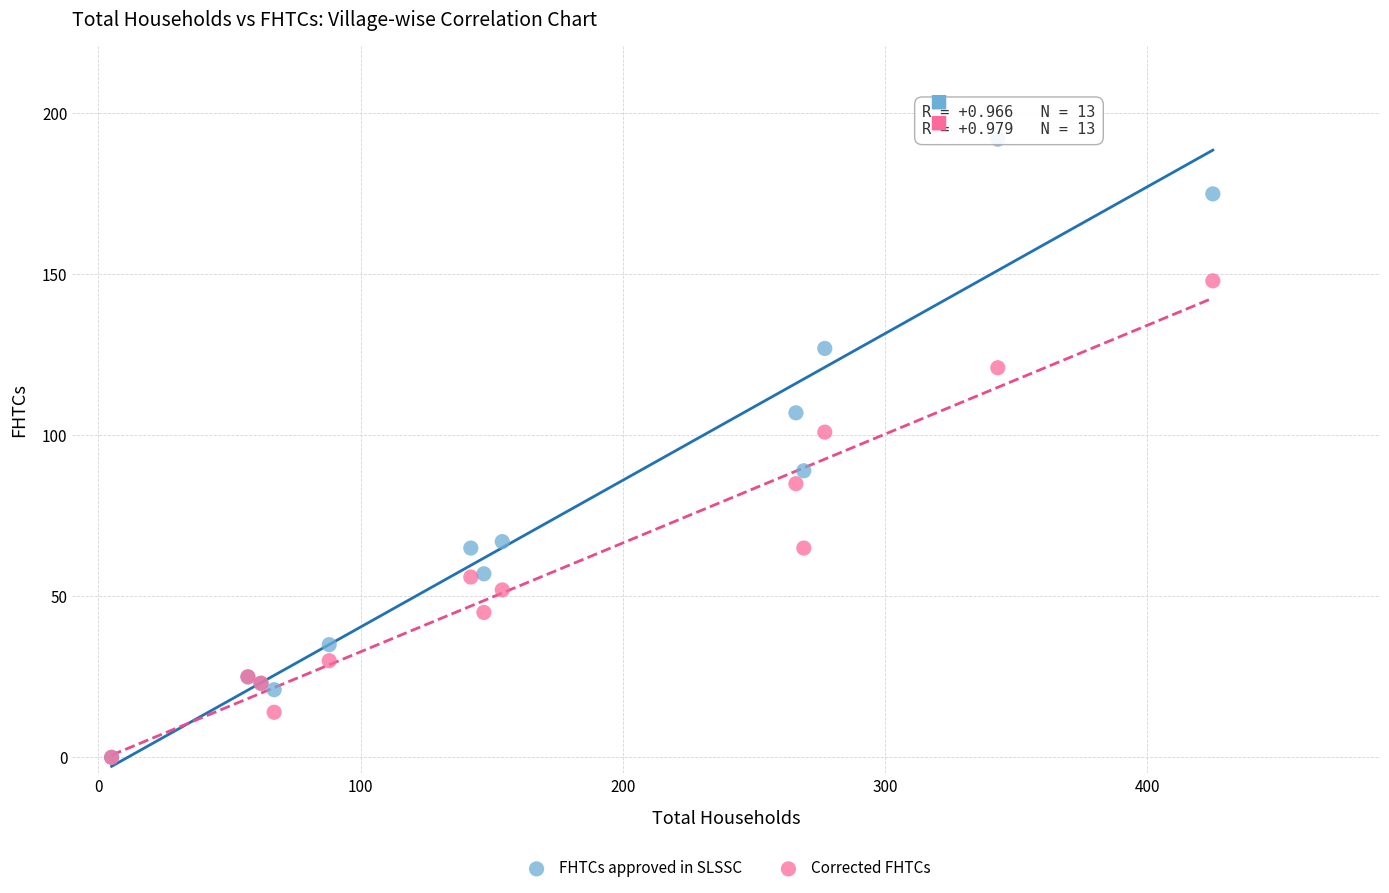

Which series reaches the maximum Y coordinate?

FHTCs approved in SLSSC